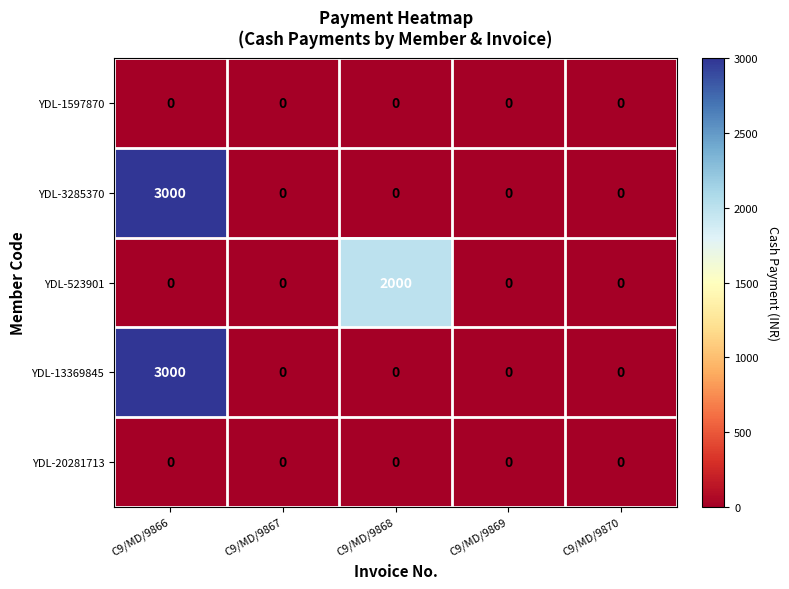

What is the spread (max minus min) of values at C9/MD/9868?

2000